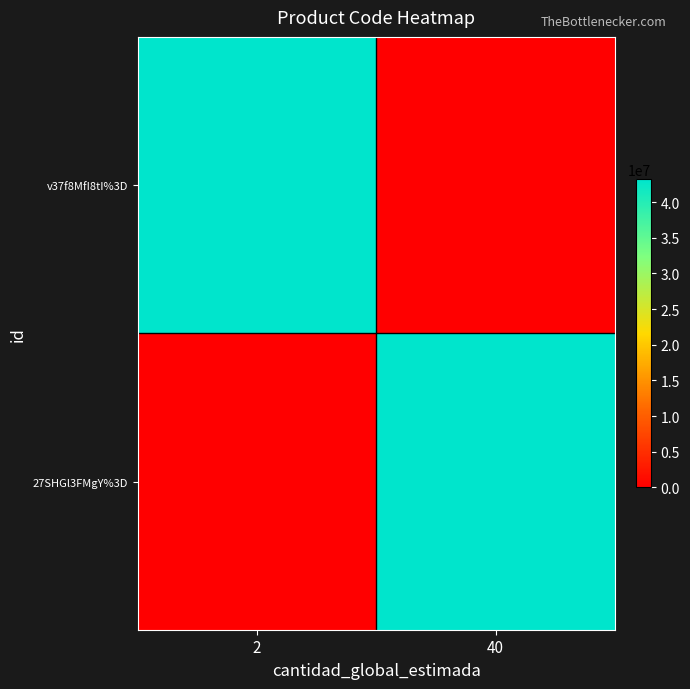

Reading left to right, transcribe all the data shown in this chart.

v37f8MfI8tI%3D: 2=43211501	40=0
27SHGl3FMgY%3D: 2=0	40=43211501